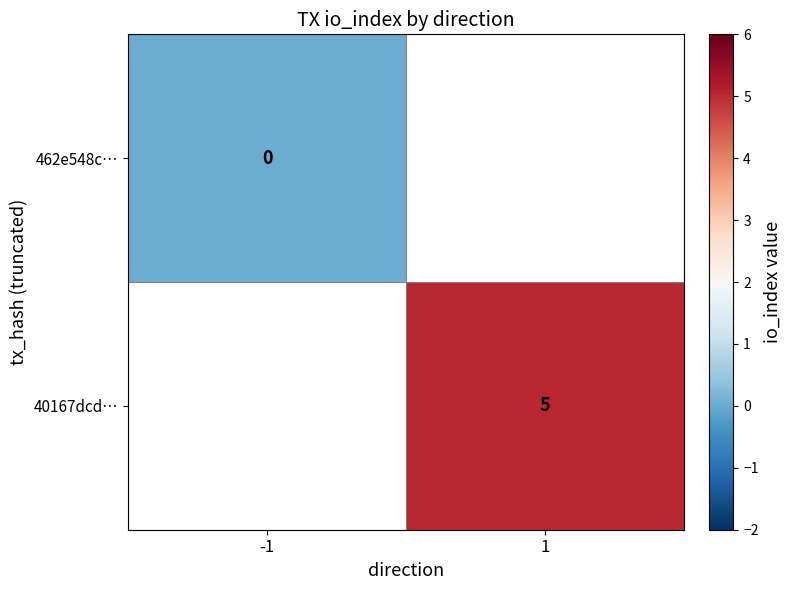

Is it true that 40167dcd… equals 5.0 at 1?

True